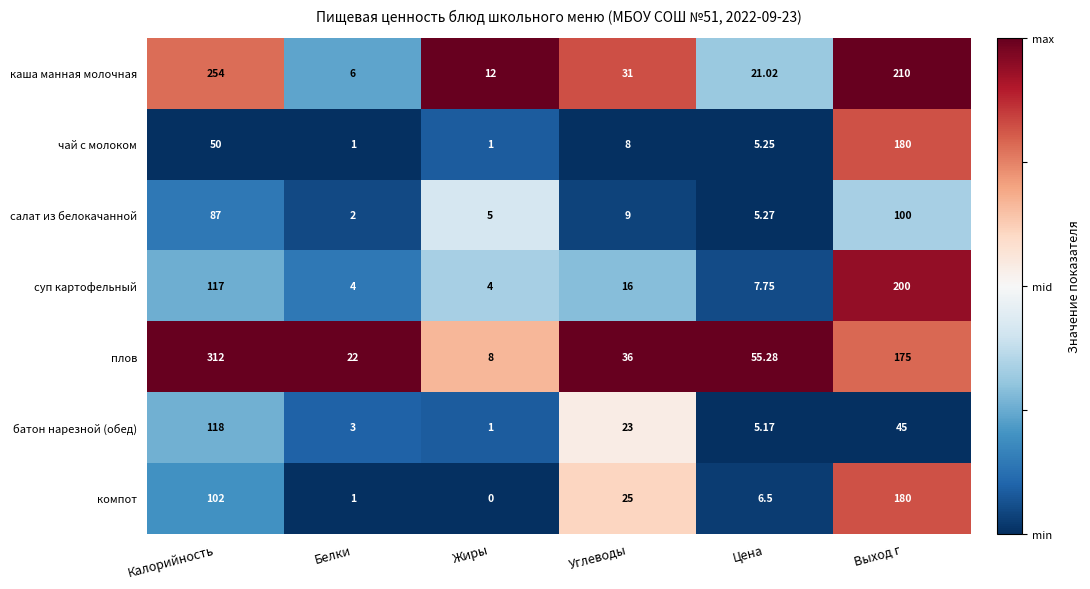

What is the difference between the highest and lowest values at Выход г?

165.0